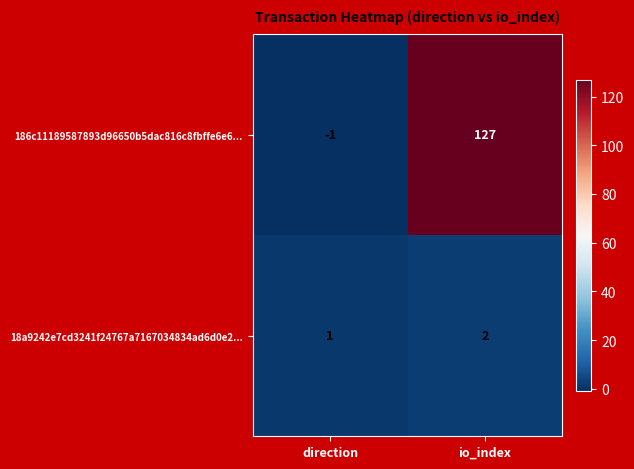

What is the smallest value displayed?

-1